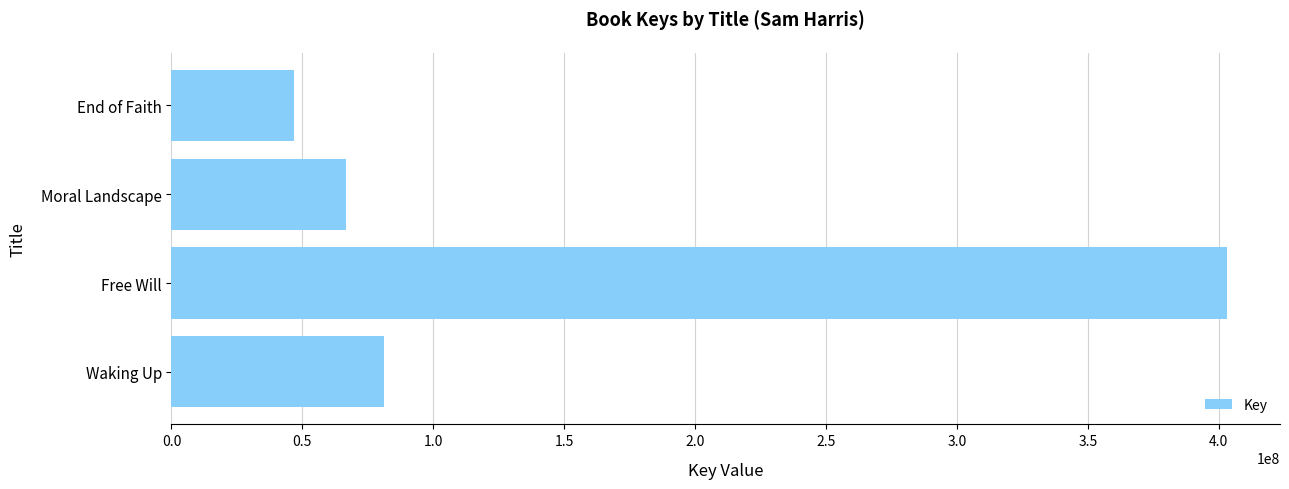

Is it true that the value at End of Faith is 65726697?

False